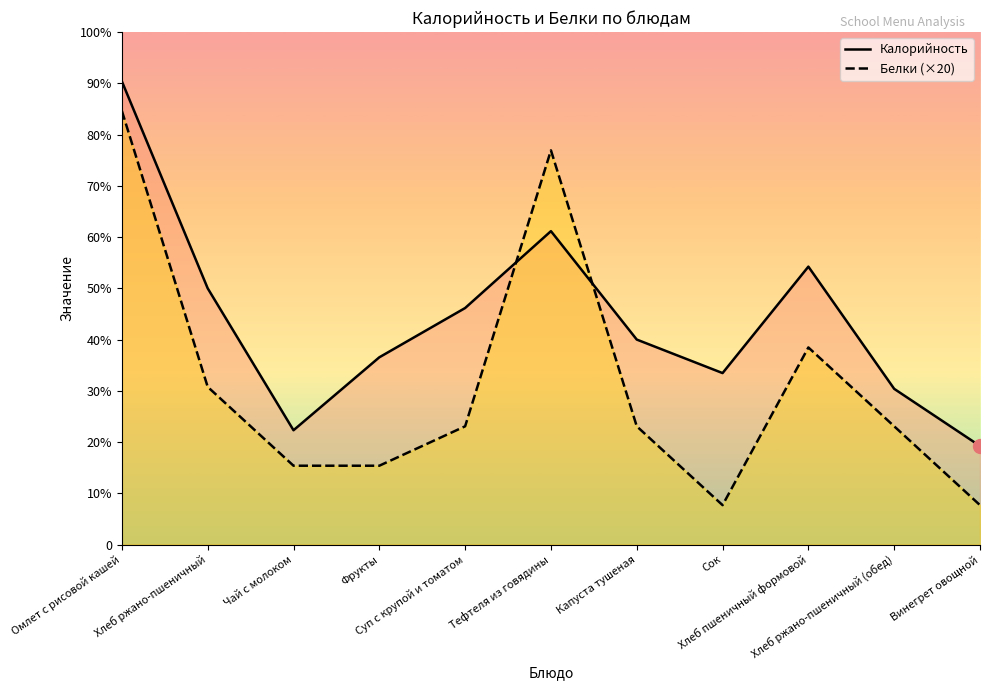

At which category does Калорийность reach its first local peak?

Тефтеля из говядины